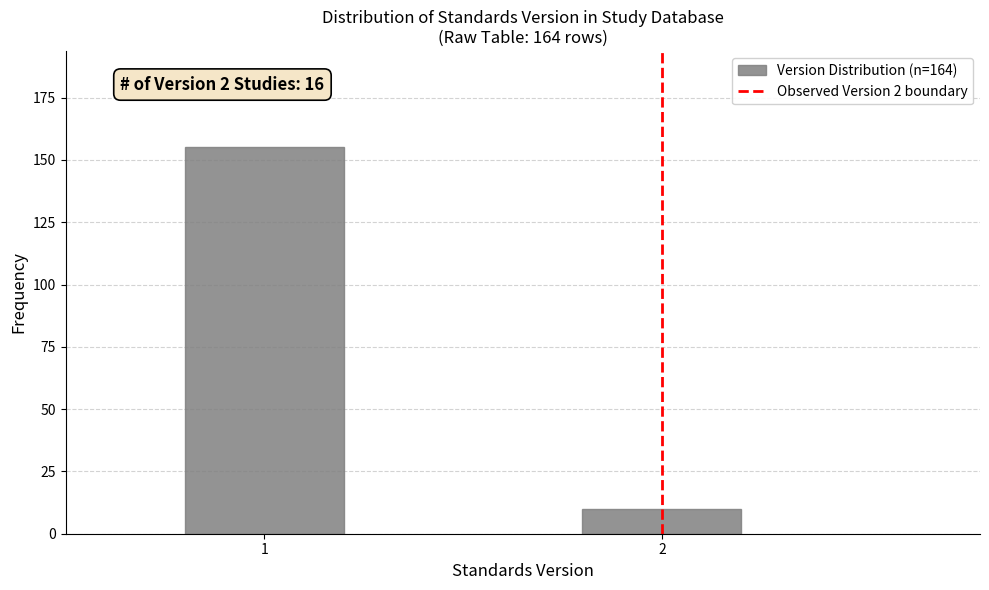

Reading left to right, list all the values displayed in this chart.

1=155	2=10